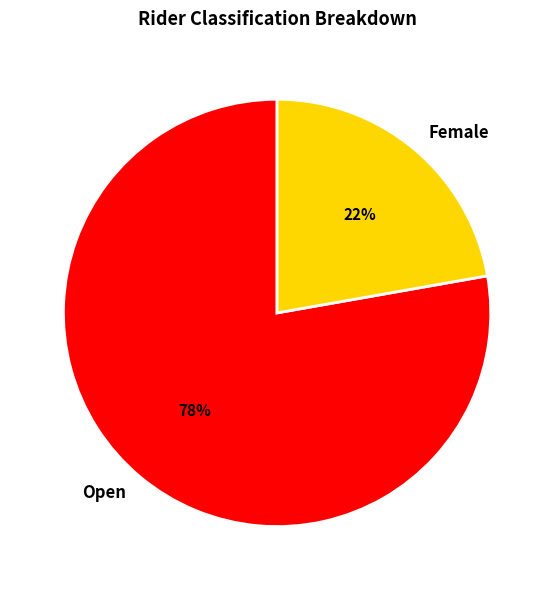

What percentage is the Female slice, to the nearest percent?

22%